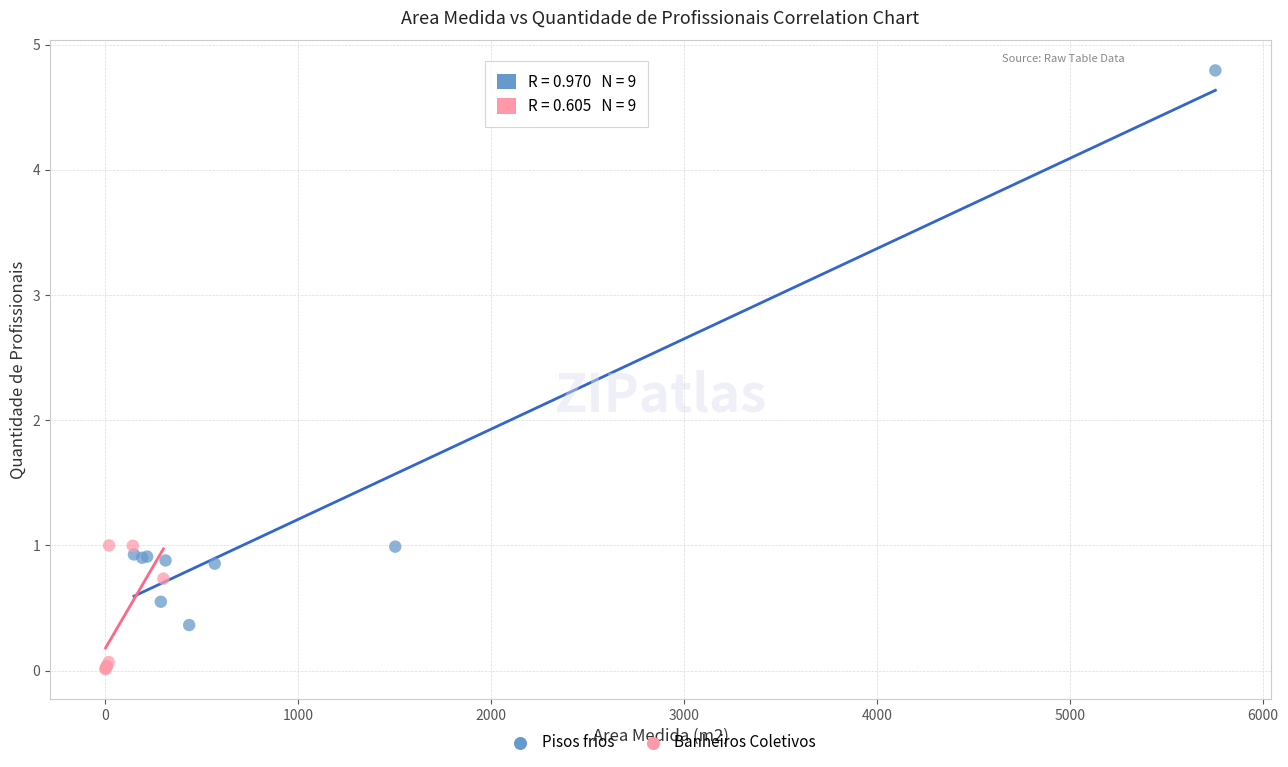

Which series reaches the minimum Y coordinate?

Banheiros Coletivos